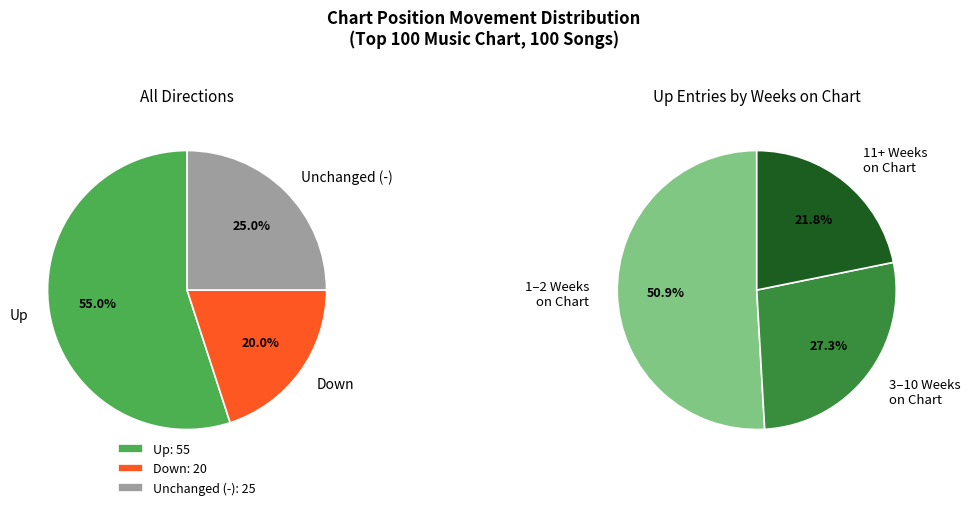

The up slice represents 23% of the pie. True or false?

False